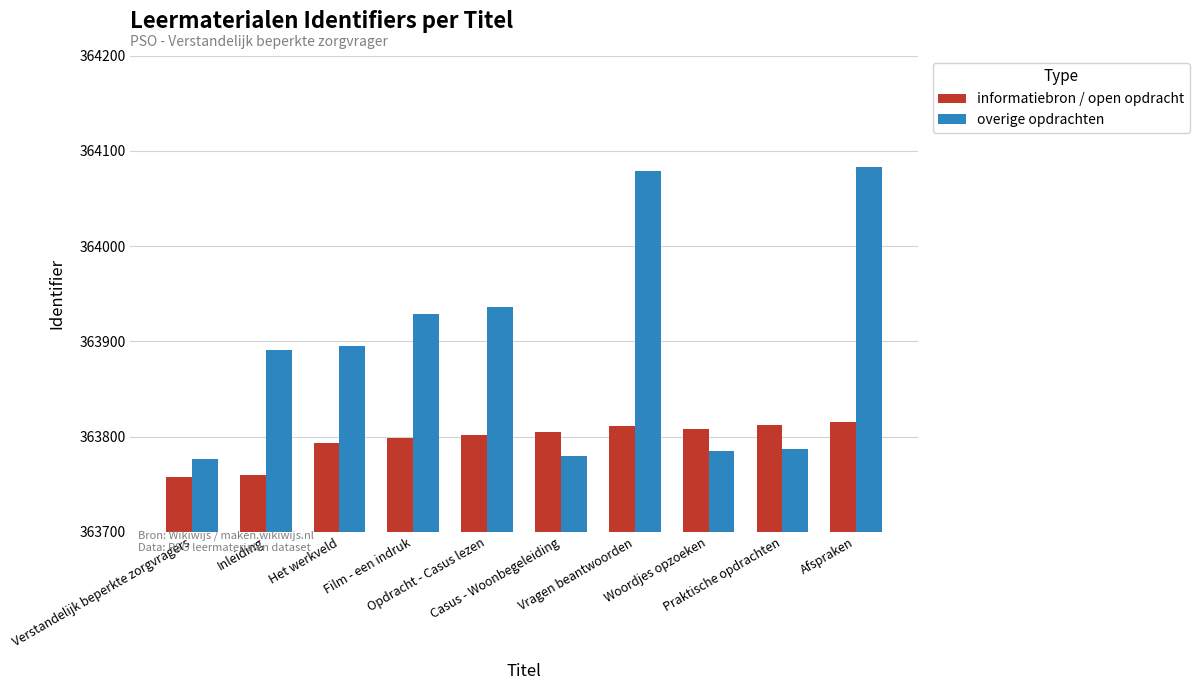

What is the lowest value of the overige opdrachten series?

363776